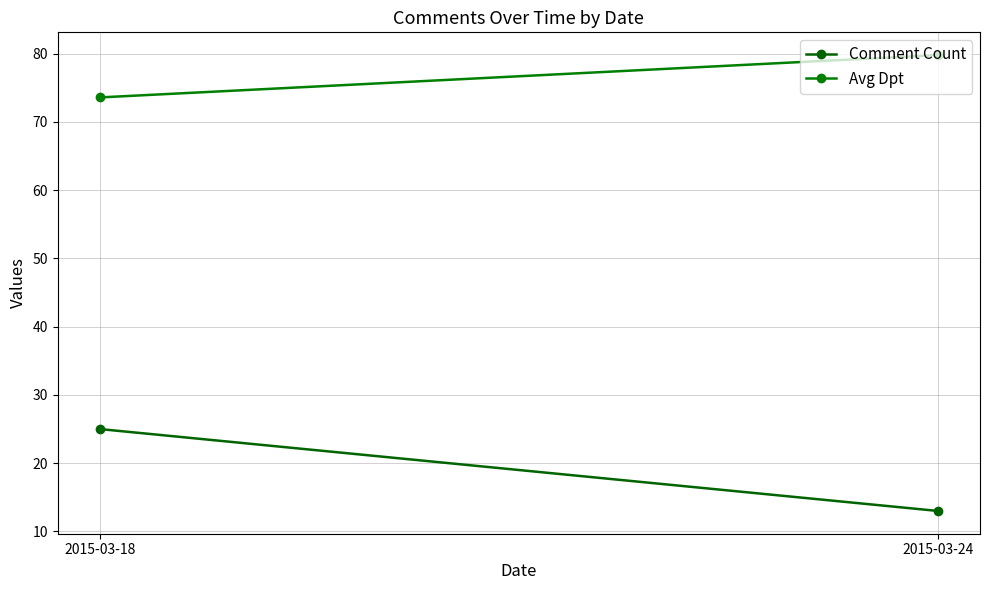

What is the total value across all series at 2015-03-18?

98.6